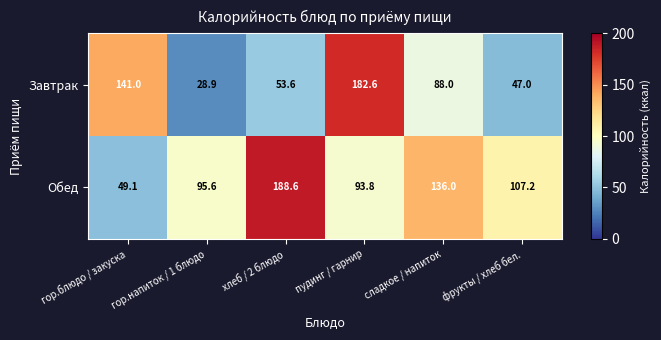

Rank the series at гор.блюдо / закуска from lowest to highest value.

Обед, Завтрак